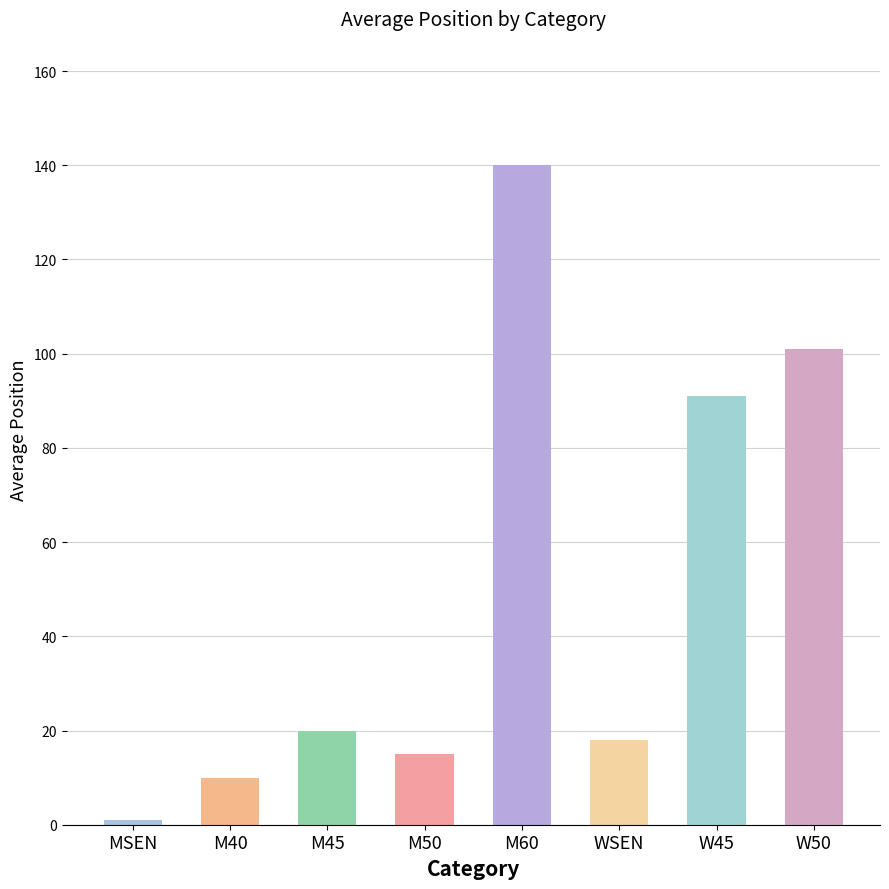

What is the difference between the second highest and second lowest values?

91